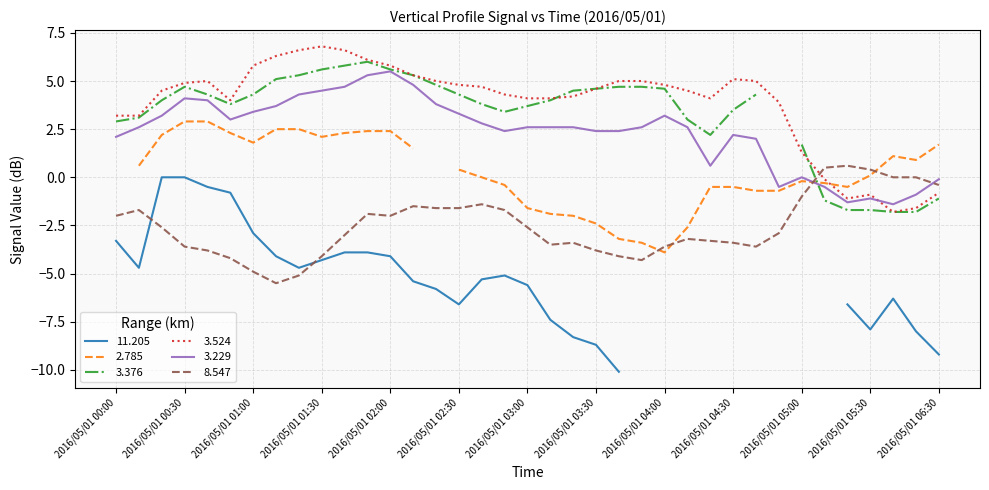

After their last crossing, which series has the higher values: 3.229 or 3.524?

3.229